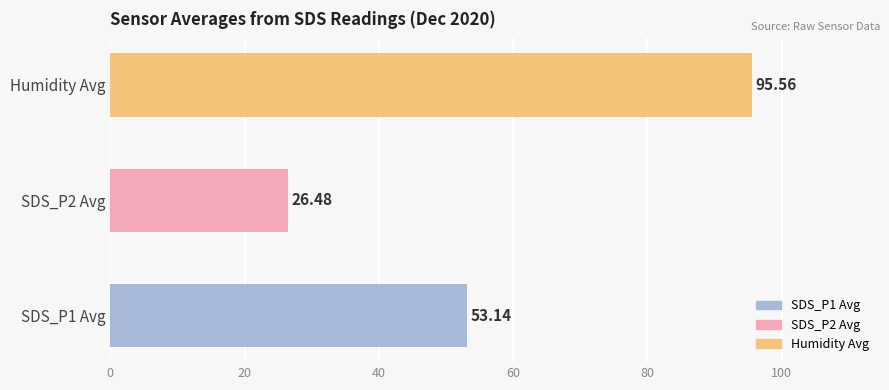

Which has a higher value, SDS_P2 Avg or Humidity Avg?

Humidity Avg